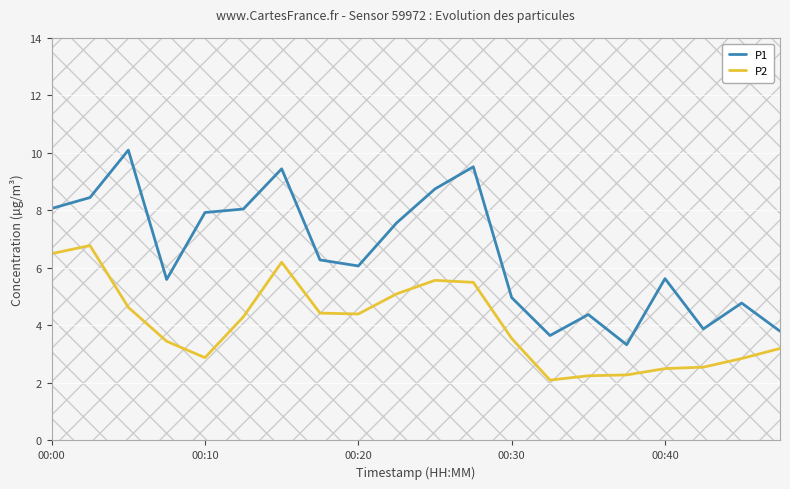

What is the difference between the maximum and minimum values in the P1 series?

6.8